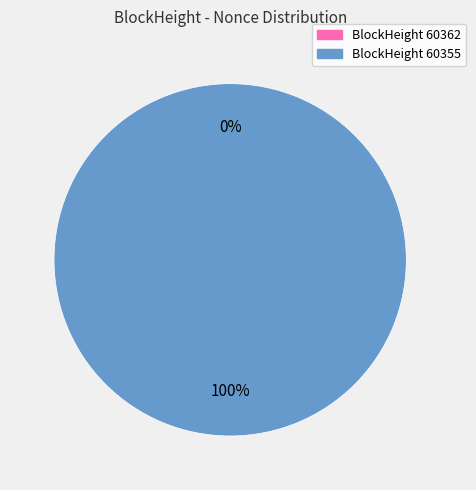

What is the largest slice in the pie chart?

60355